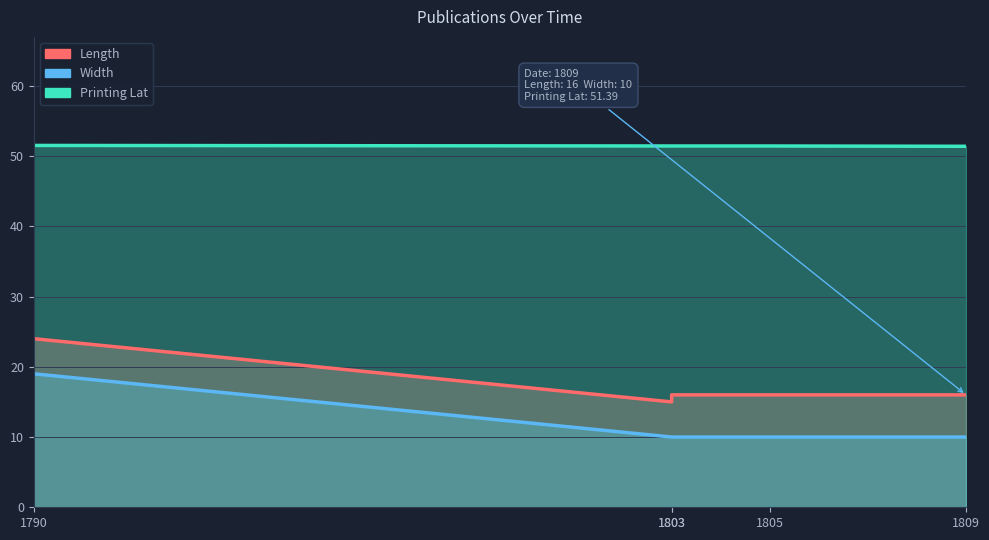

True or false: Width and Length intersect in this chart.

False